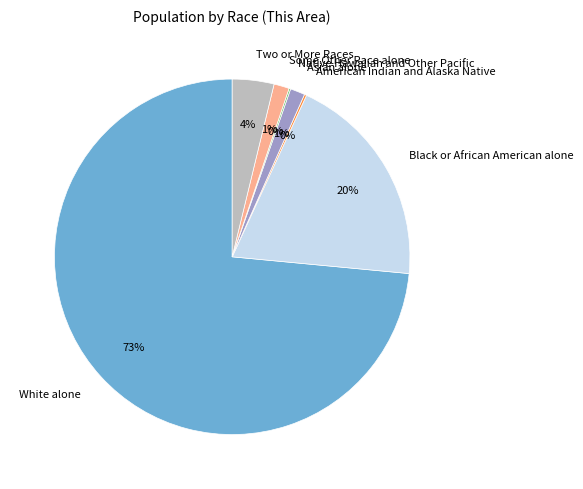

To the nearest percent, what percentage of the pie is Some Other Race alone?

1%